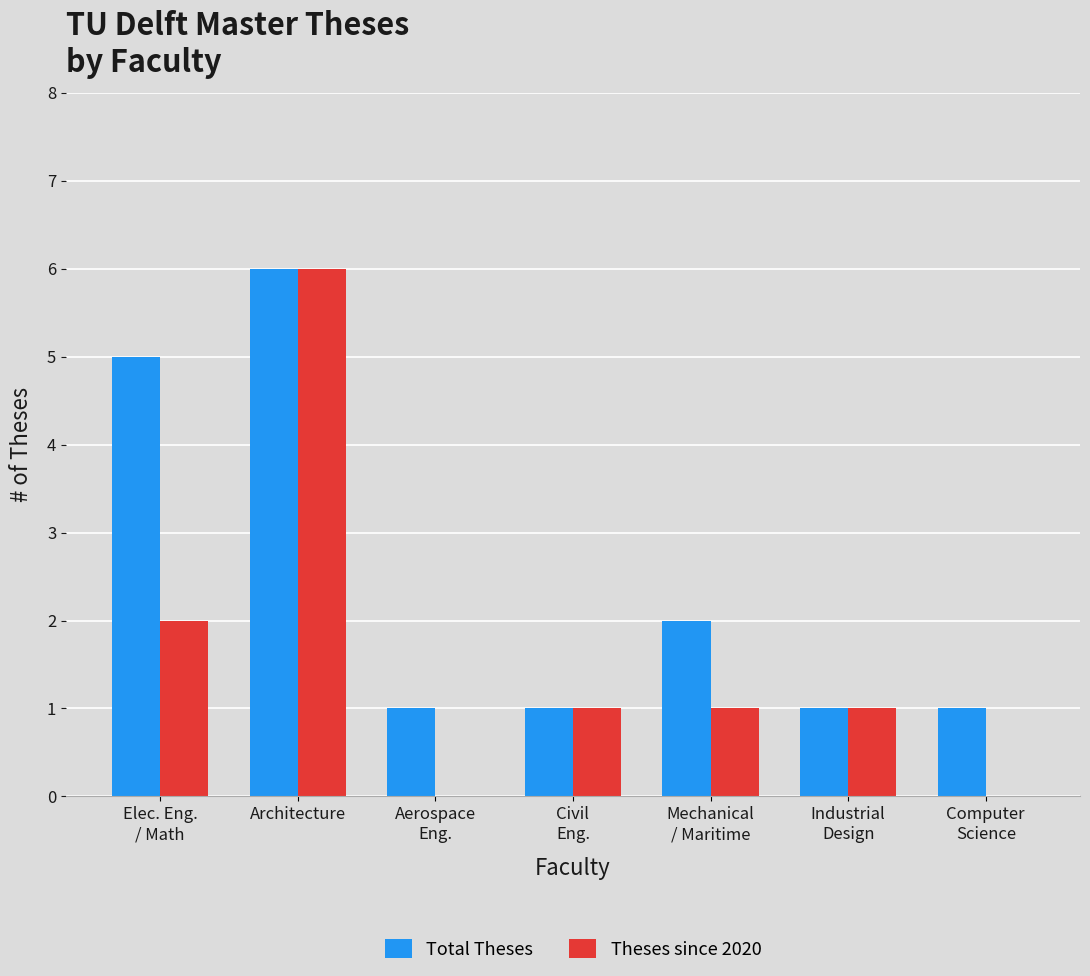

What is the sum of all Total Theses values?

17